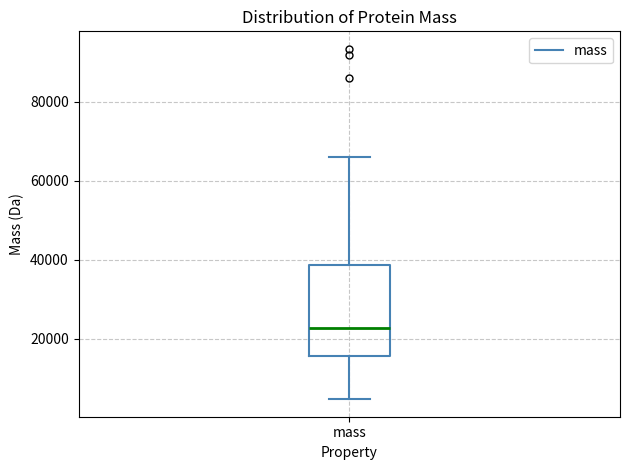

Read this box plot against the y-axis: the position of the median line, the range covered by the box, and the ends of both whiskers. The values are not printed on the chart, so give them approximately, as read against the axis.

median 22000, box 16000 to 38000, whiskers 4000 to 66000